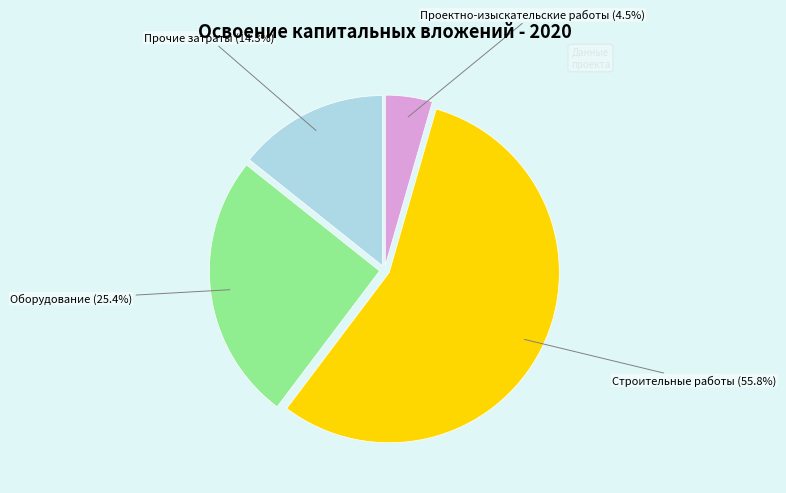

Is there any slice that represents more than half of the pie?

Yes